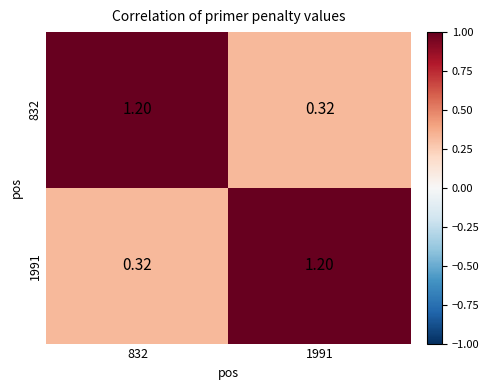

Is the value of 832 at 1991 greater than the value of 1991 at 1991?

No